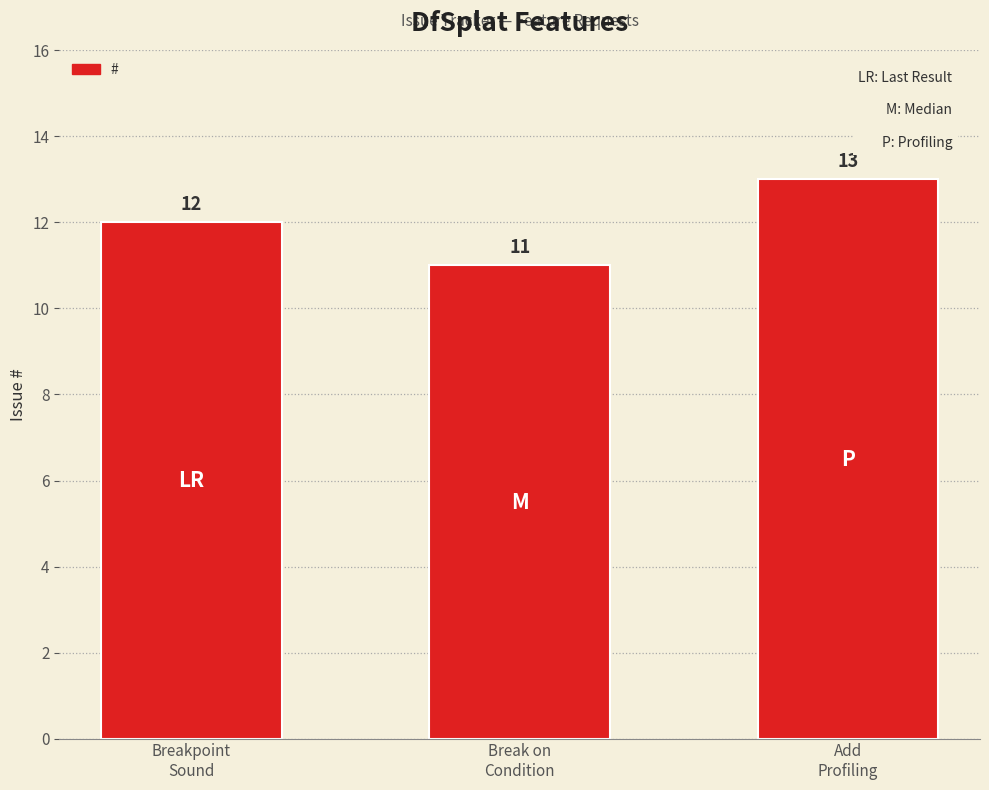

What is the difference between the values at Breakpoint
Sound and Break on
Condition?

1